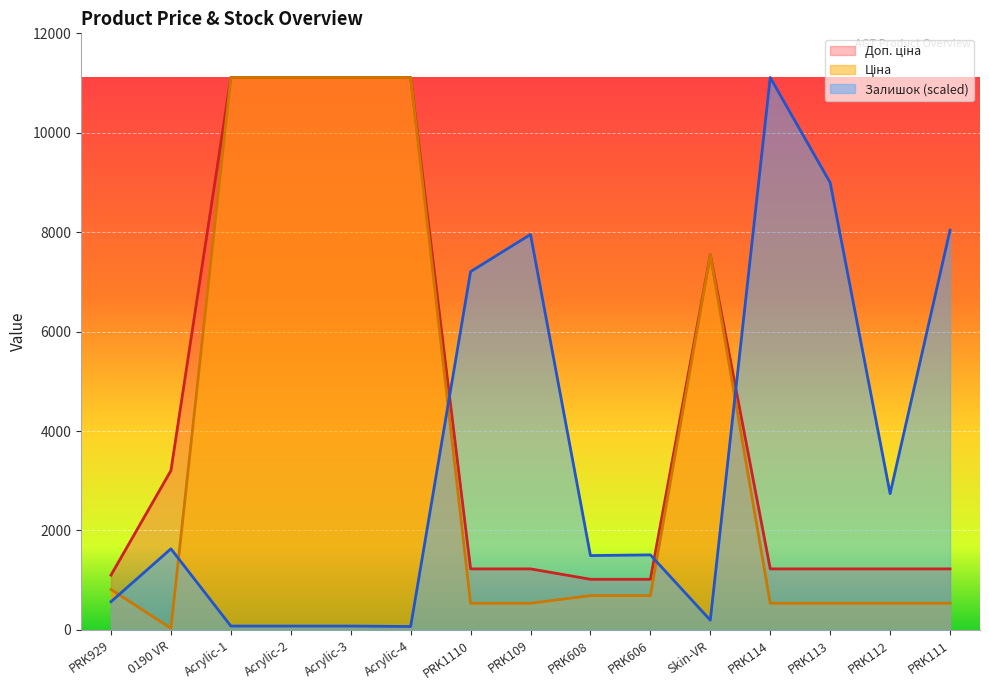

What position from the left is PRK113?

13